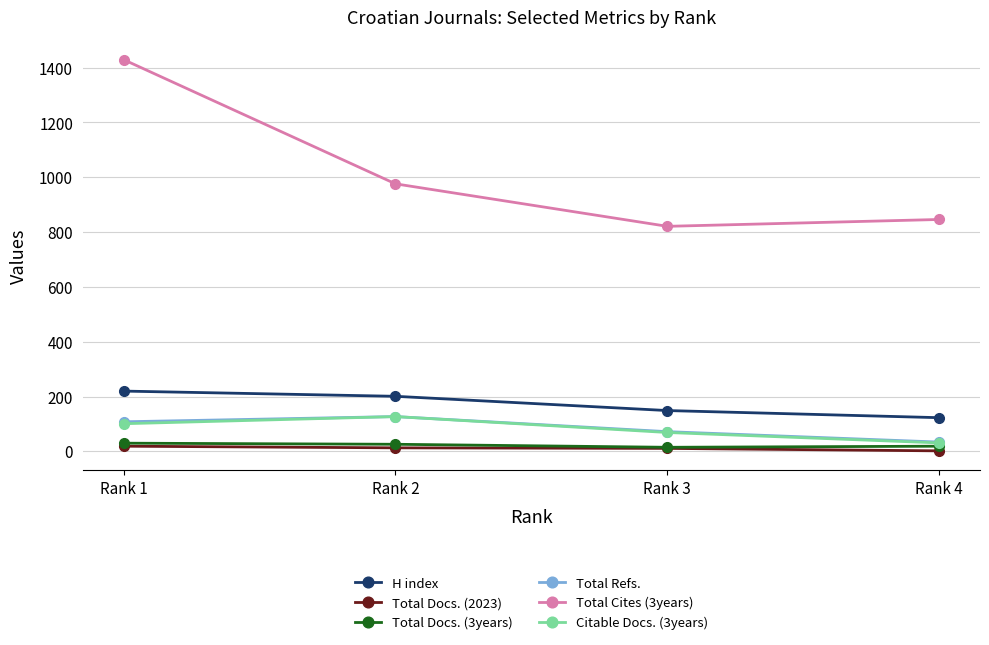

Count the Total Docs. (2023) values in the range 11 to 19.

3